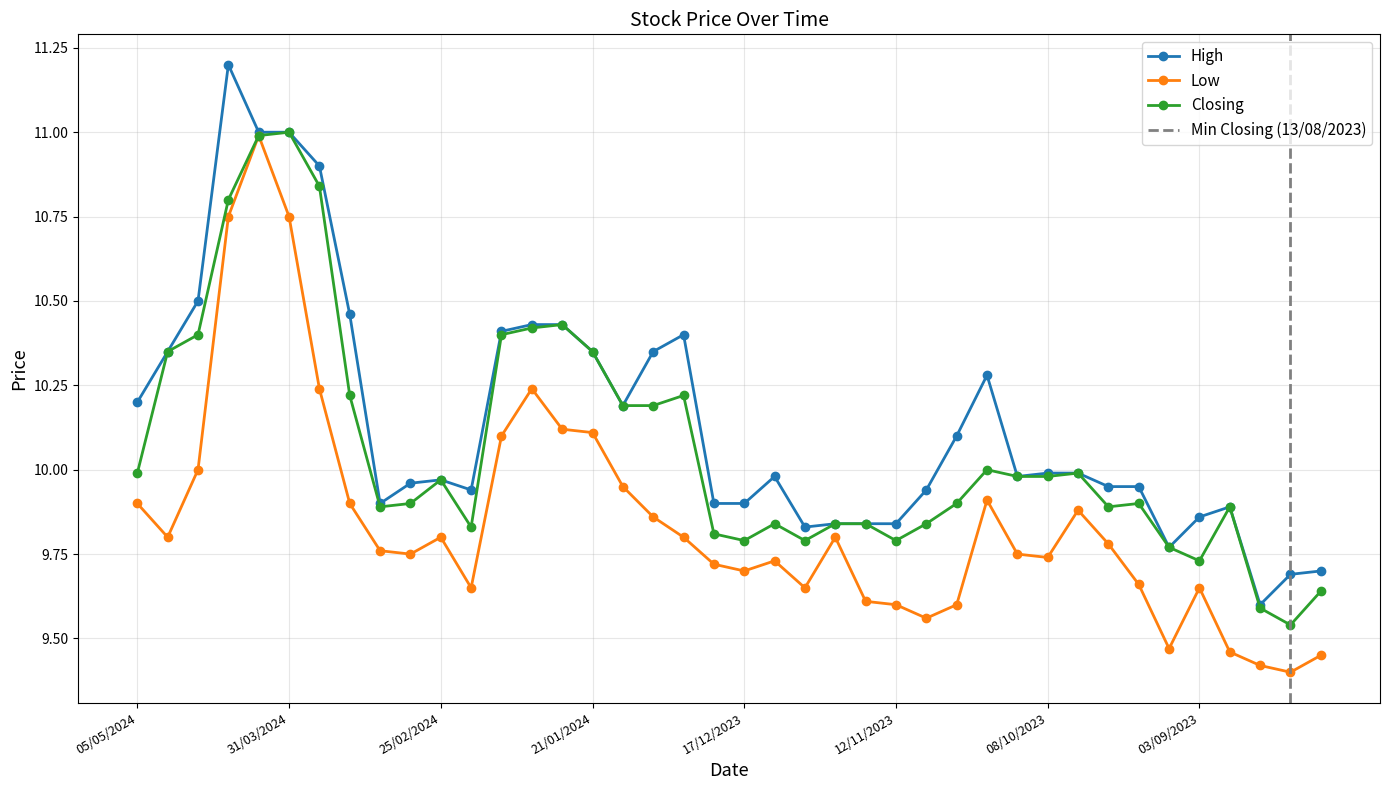

True or false: High and Closing cross at least once.

False